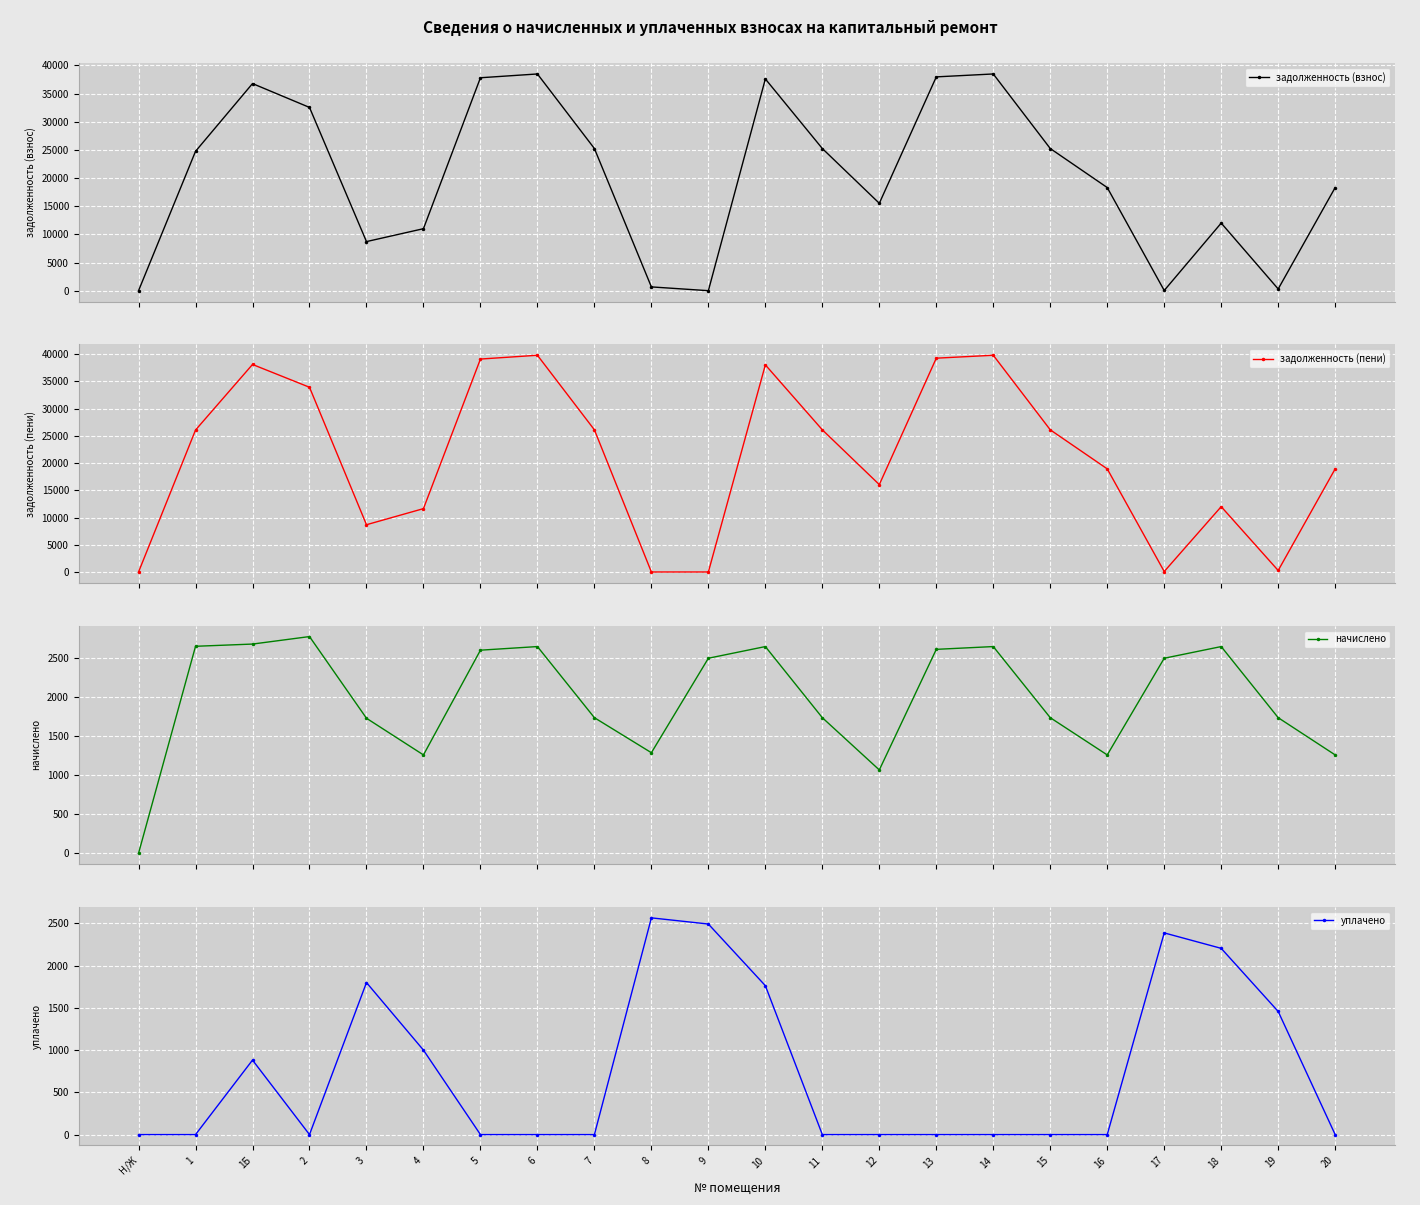

Between 4 and 10, which series saw the biggest shift?

задолженность (взнос)